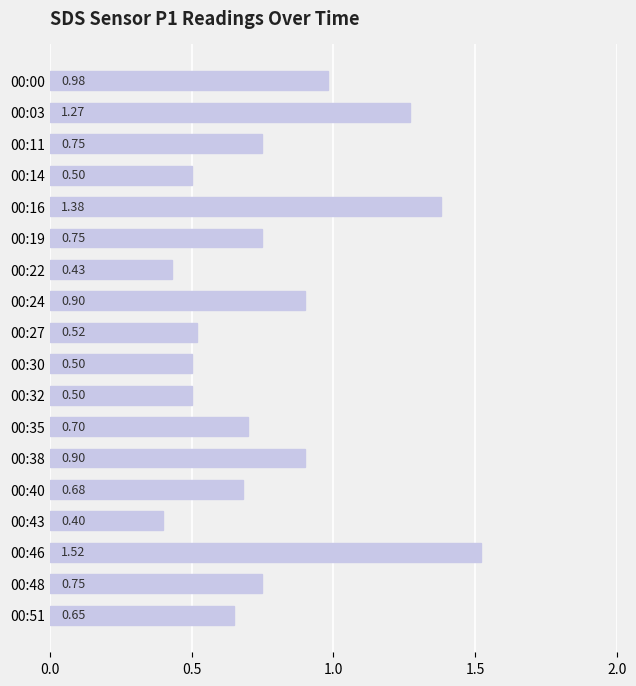

How many bars are there in total?

18